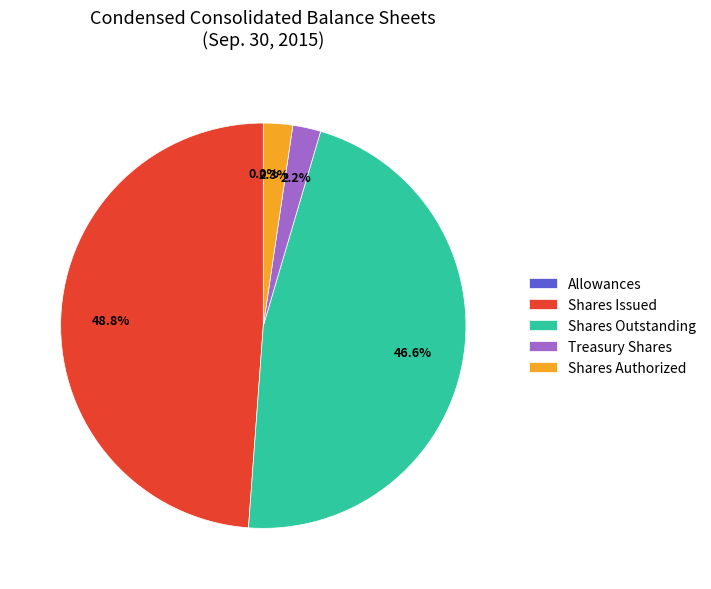

What percentage is NOT represented by Treasury Shares?

97.8%